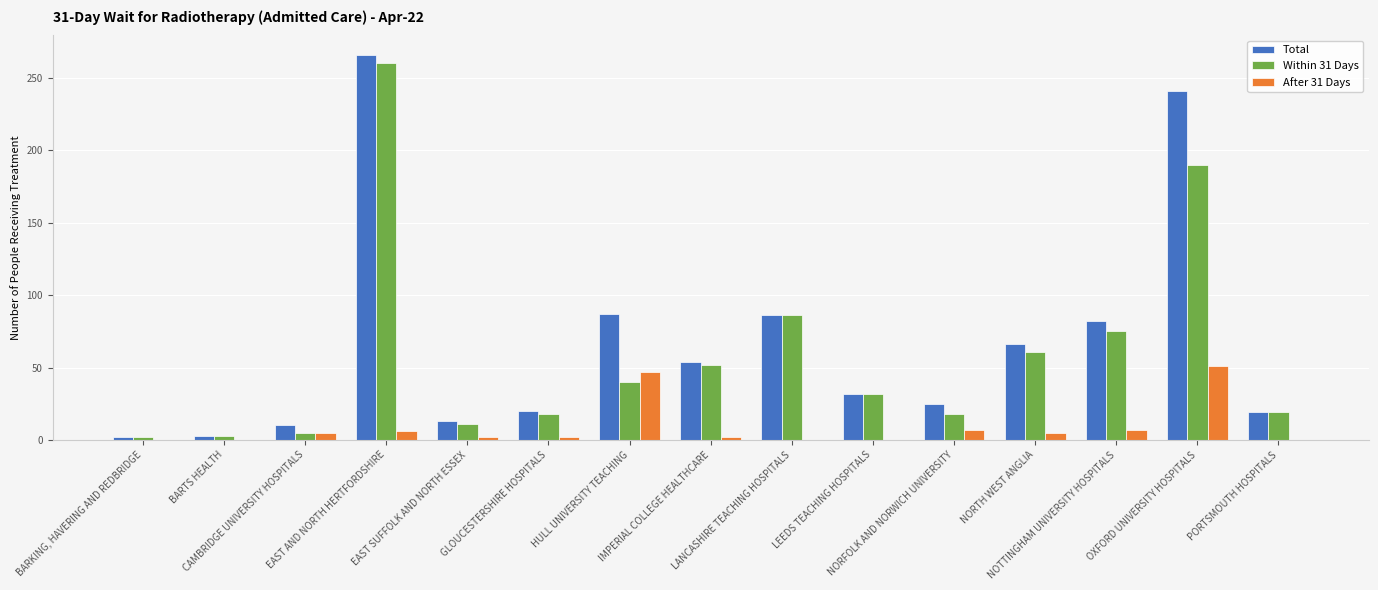

How many distinct data groups are displayed?

3